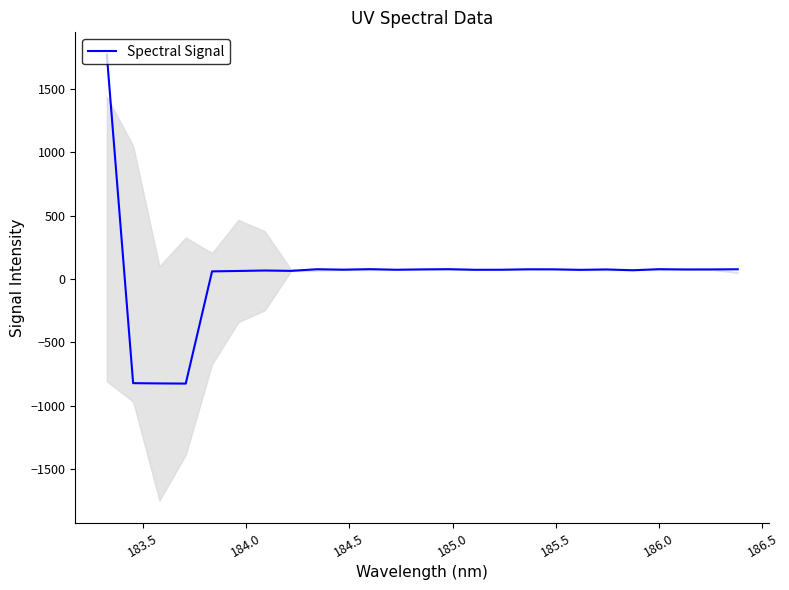

What is the change in value from 185.0 to 186.5?

+3.8